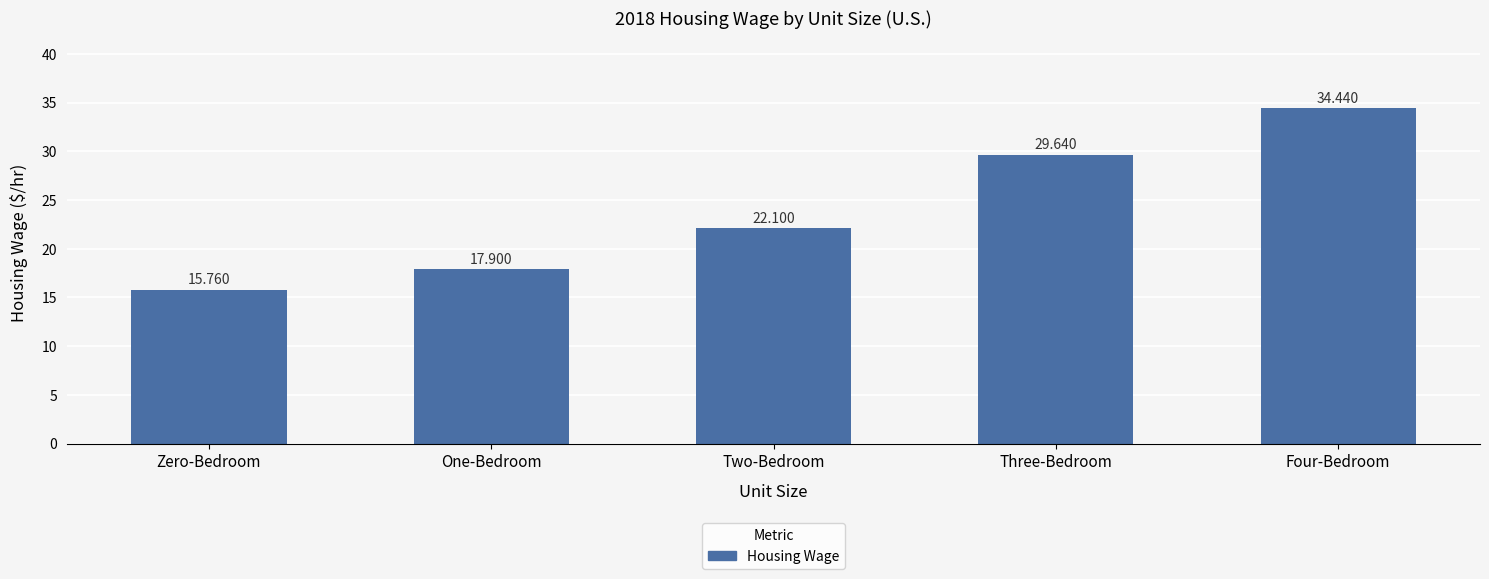

Reading right to left, what are all the values shown in this chart?

34.4	29.6	22.1	17.9	15.8